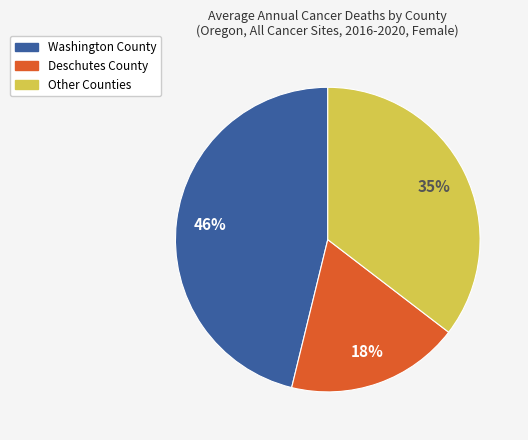

Is there a majority slice in this chart?

No